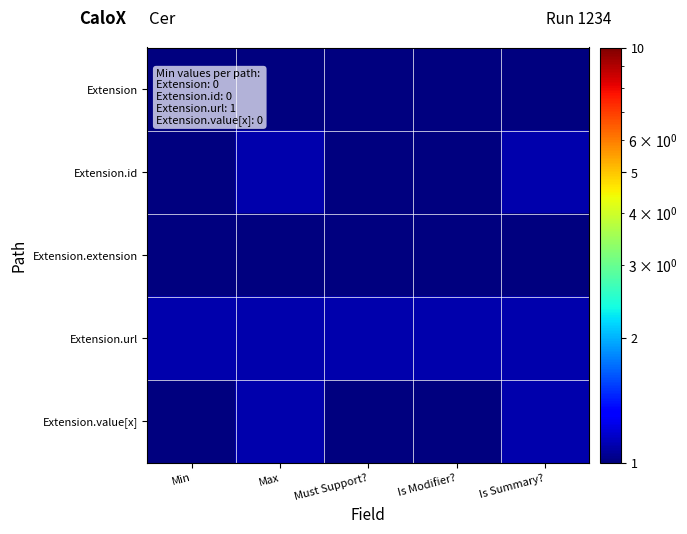

List the series in order of their peak value, lowest first.

Extension, Extension.extension, Extension.id, Extension.url, Extension.value[x]